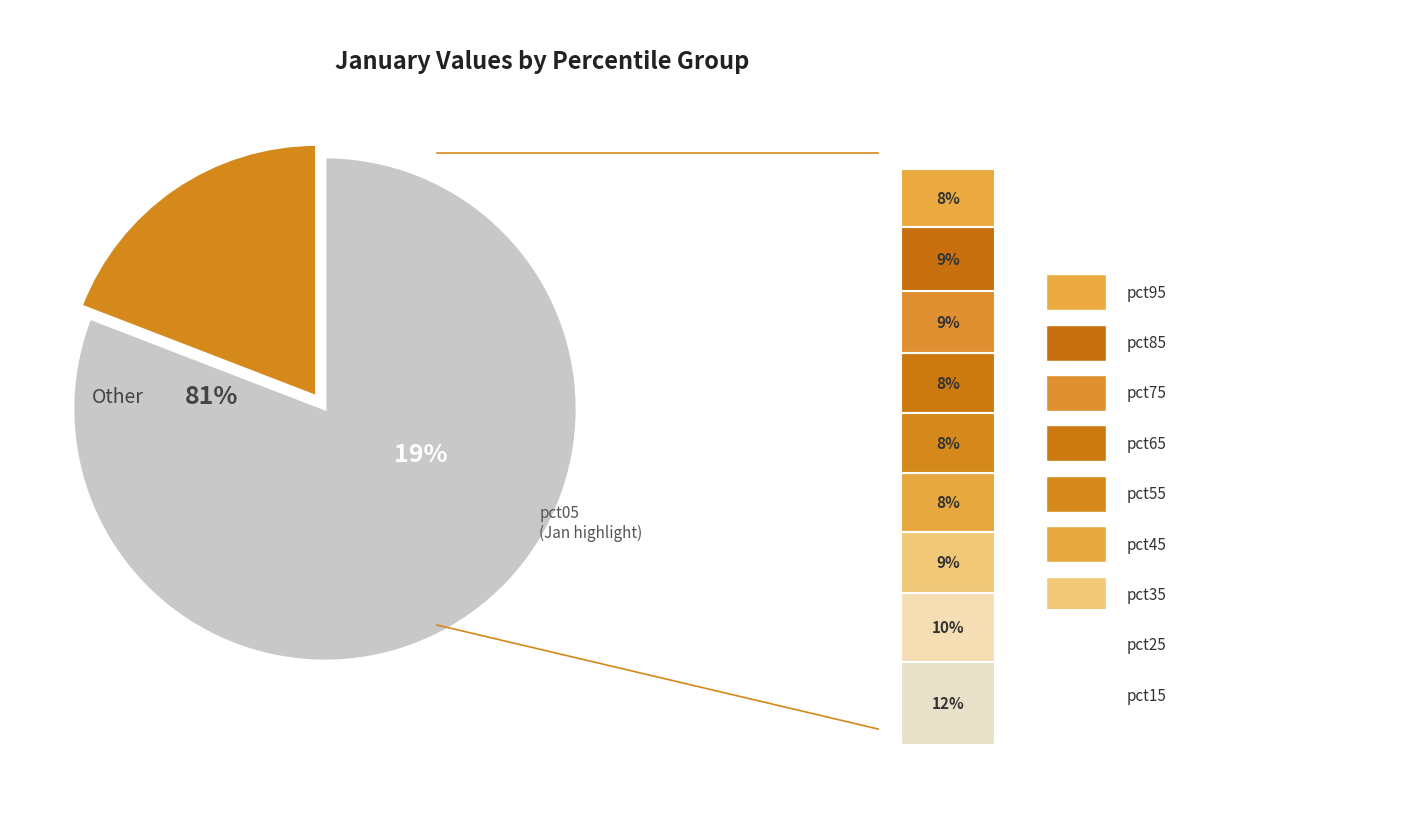

What portion of the pie excludes pct75?

91.3%